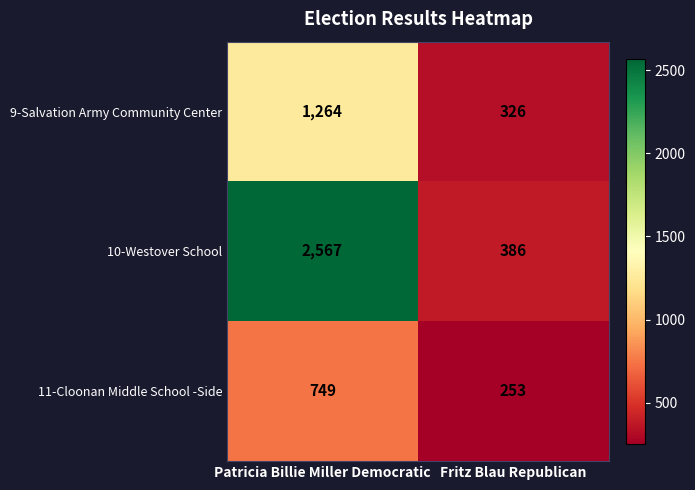

Rank the series by their maximum value, from highest to lowest.

10-Westover School, 9-Salvation Army Community Center, 11-Cloonan Middle School -Side